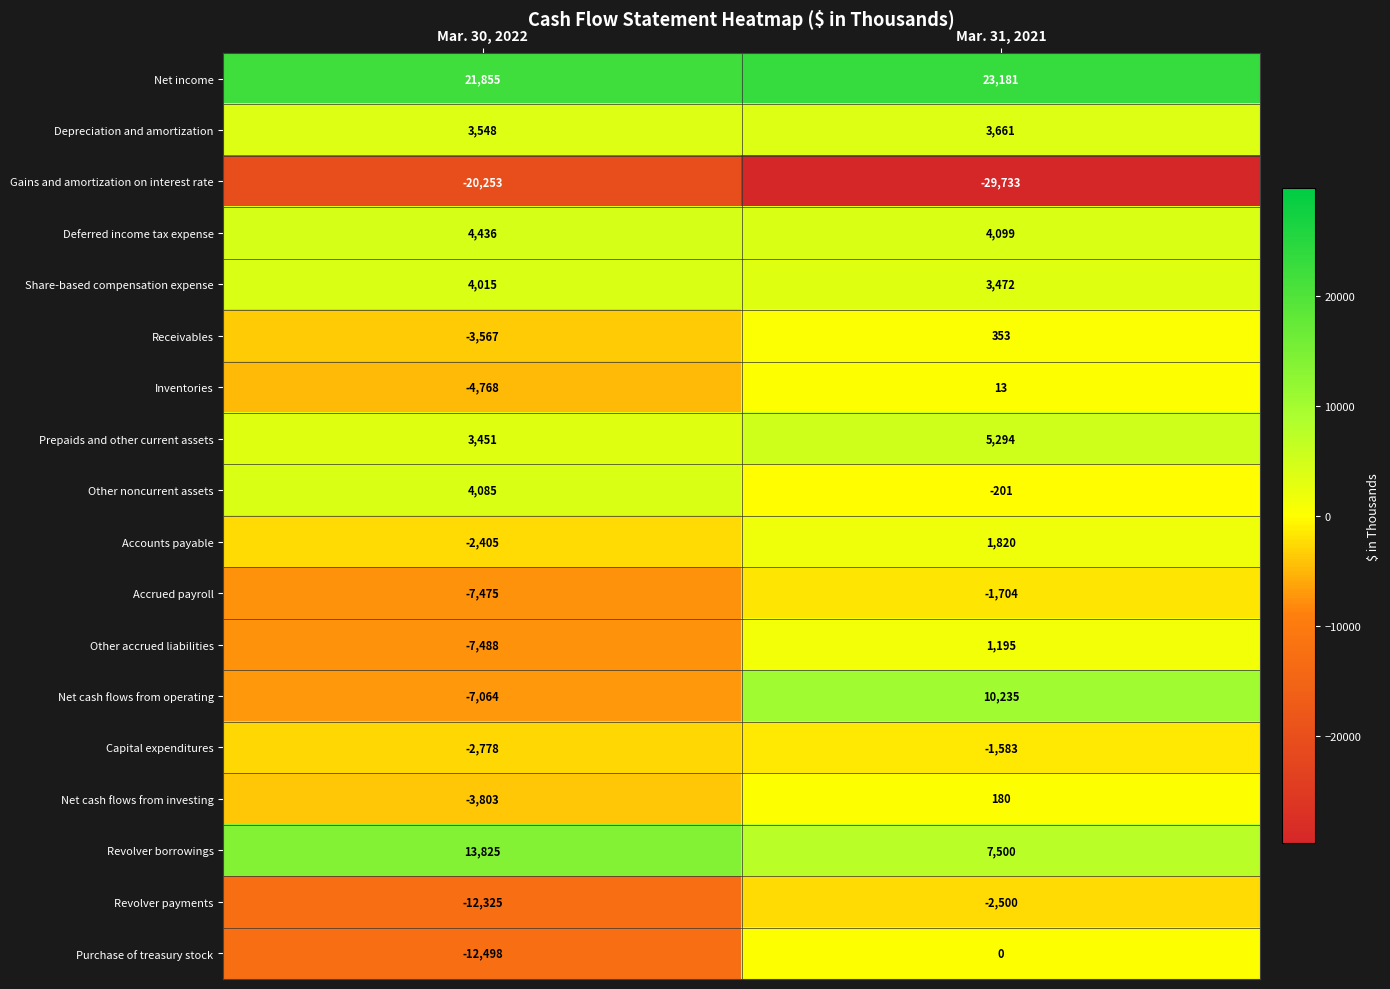

Is the value of Net cash flows from investing at Mar. 31, 2021 greater than the value of Net cash flows from operating at Mar. 31, 2021?

No